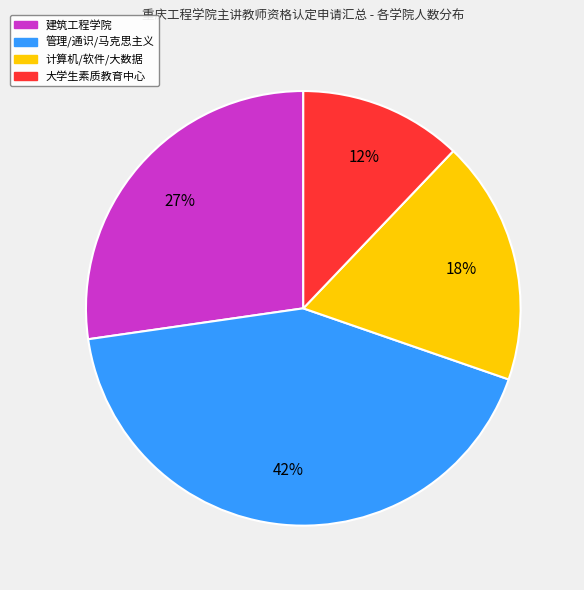

To the nearest percent, what is the difference between the largest and smallest slice percentages?

30%